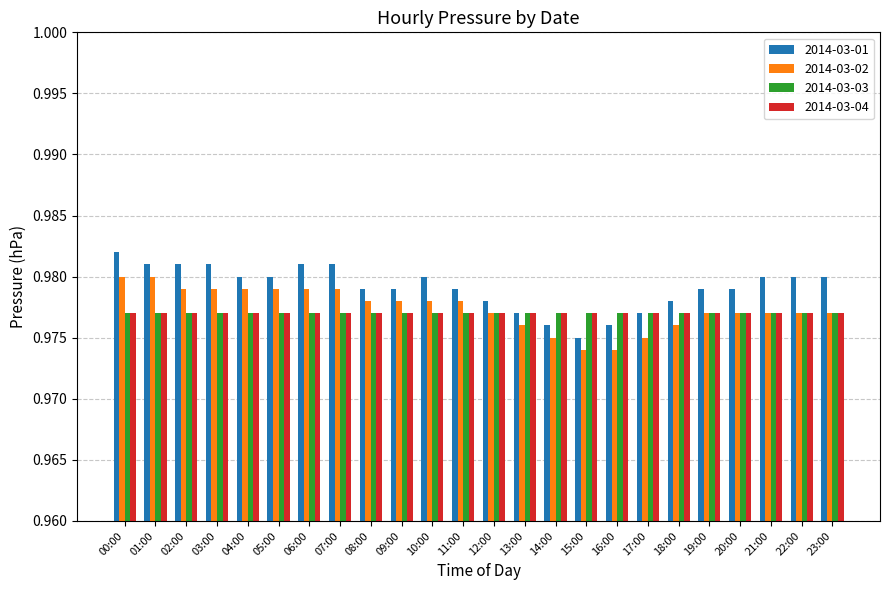

Which series has the largest total across all categories?

2014-03-01